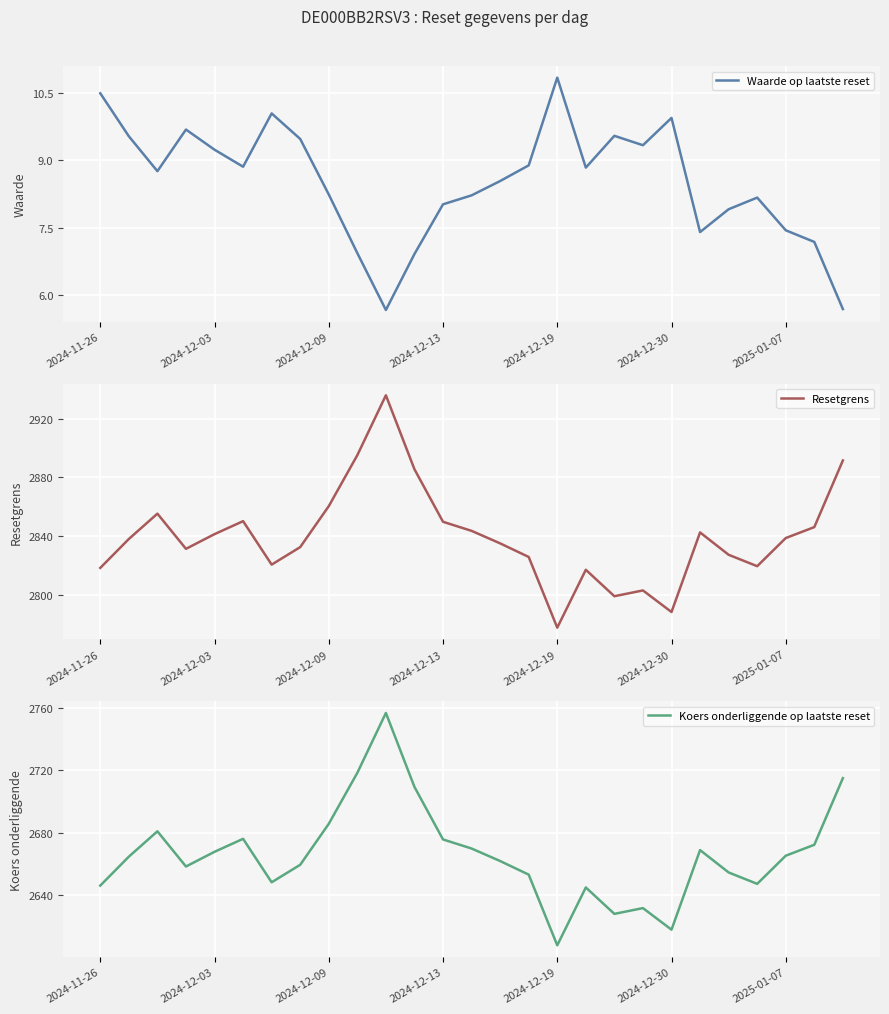

Which series has the largest range (max minus min)?

Resetgrens